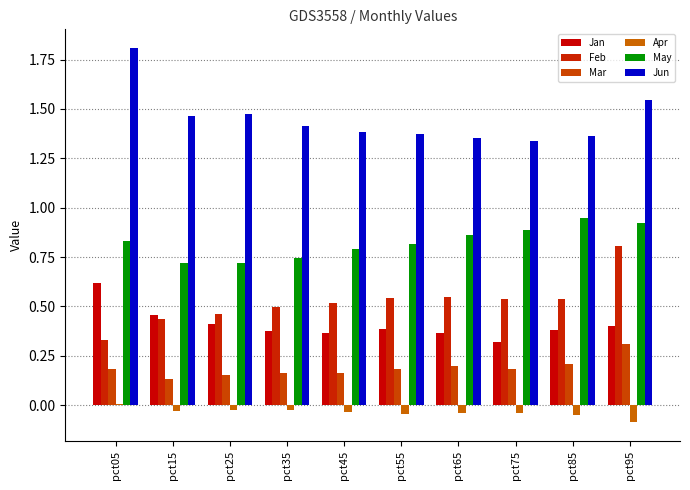

How many groups of bars are there?

10